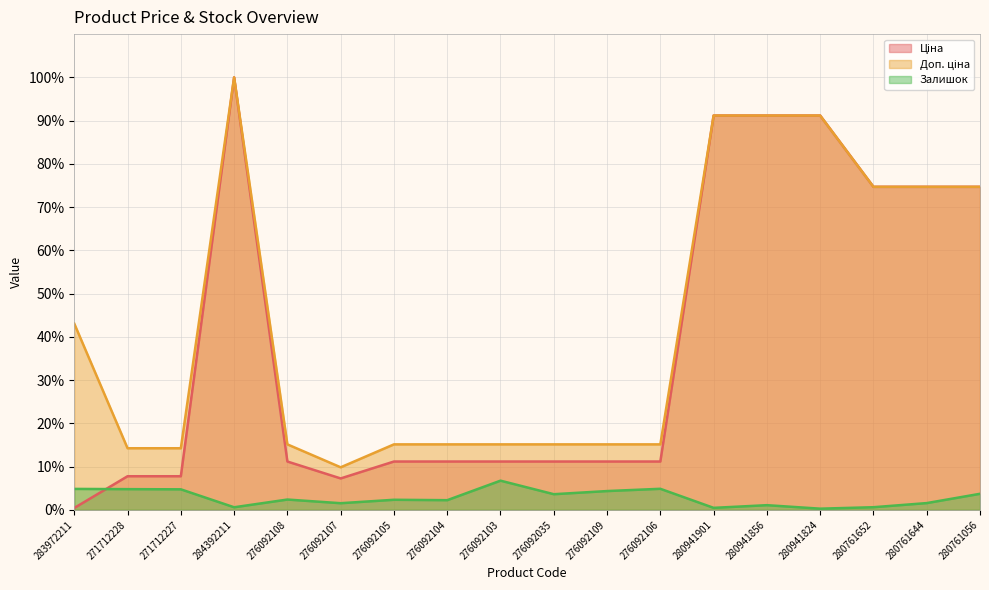

Count the number of data series in this chart.

3